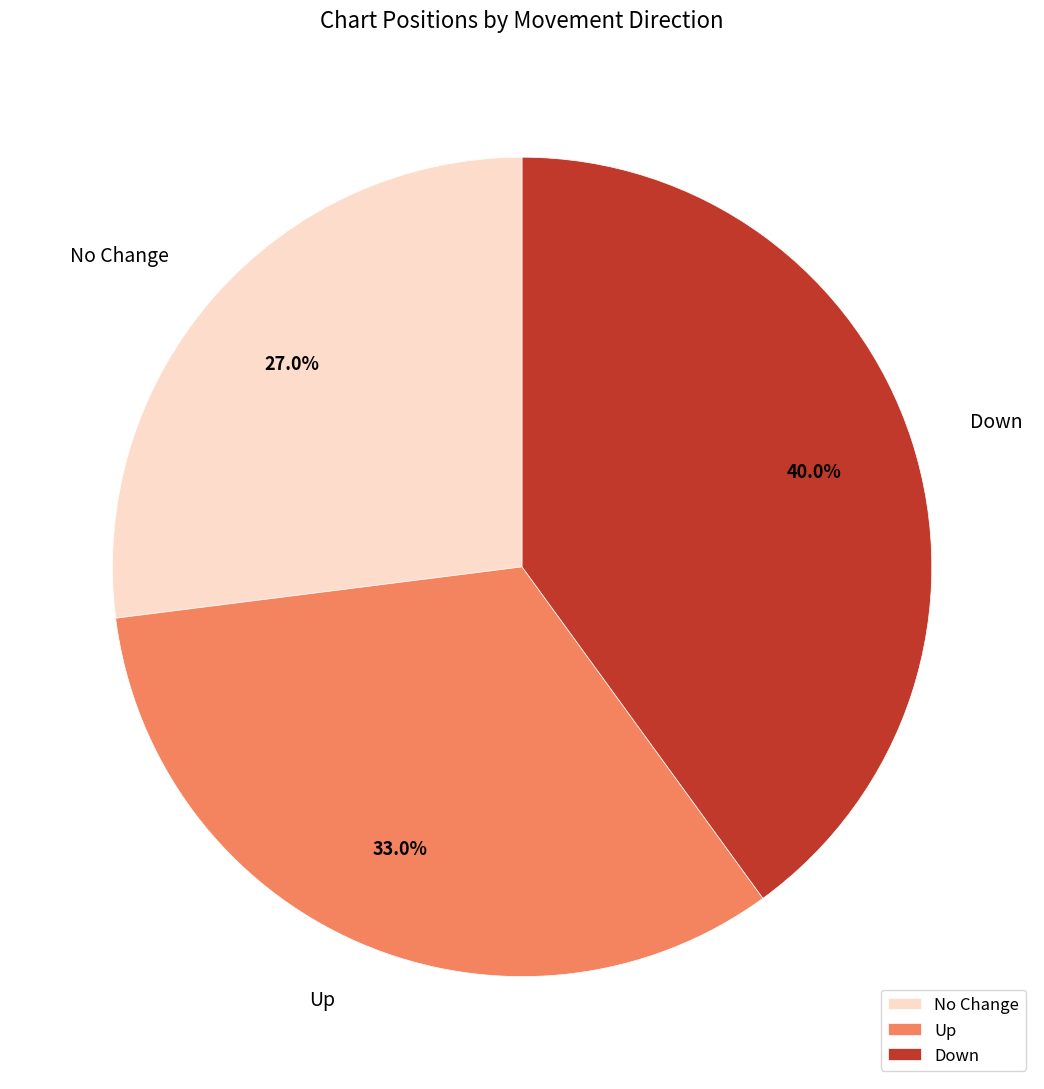

Do Down and Up together represent more than half of the pie?

Yes